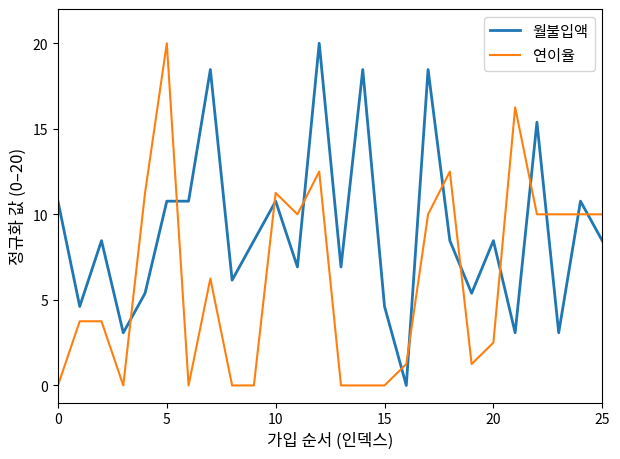

What is the greatest value displayed?

20.0